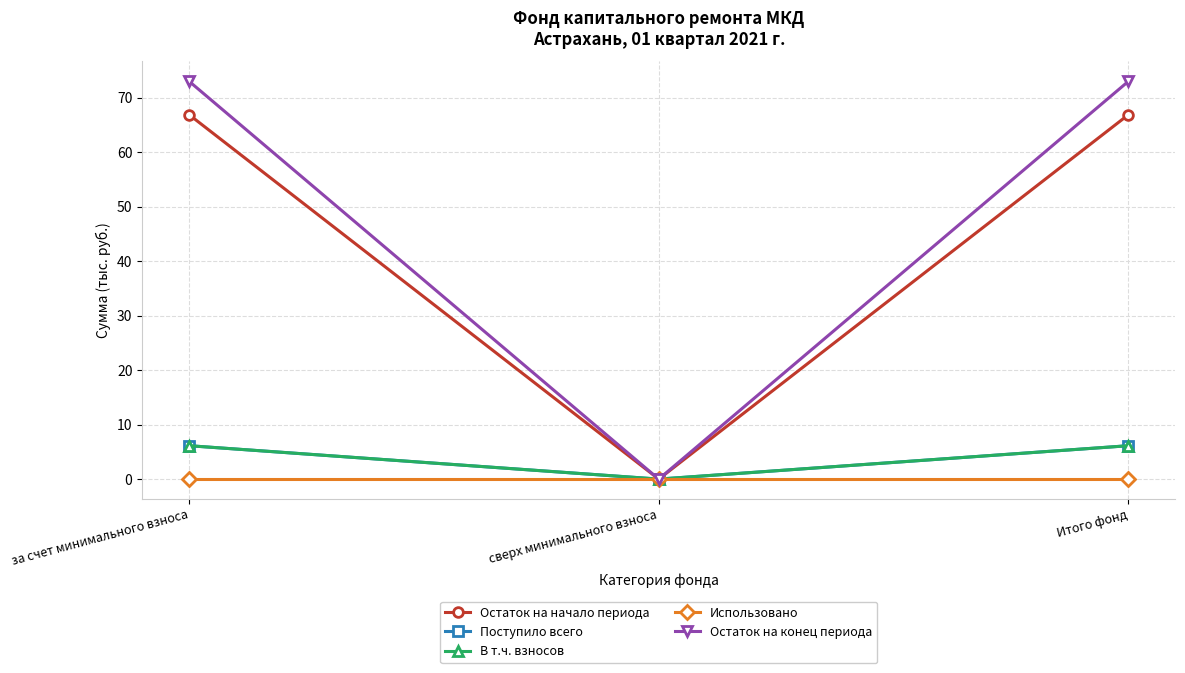

Where does the В т.ч. взносов series first go above 6?

за счет минимального взноса